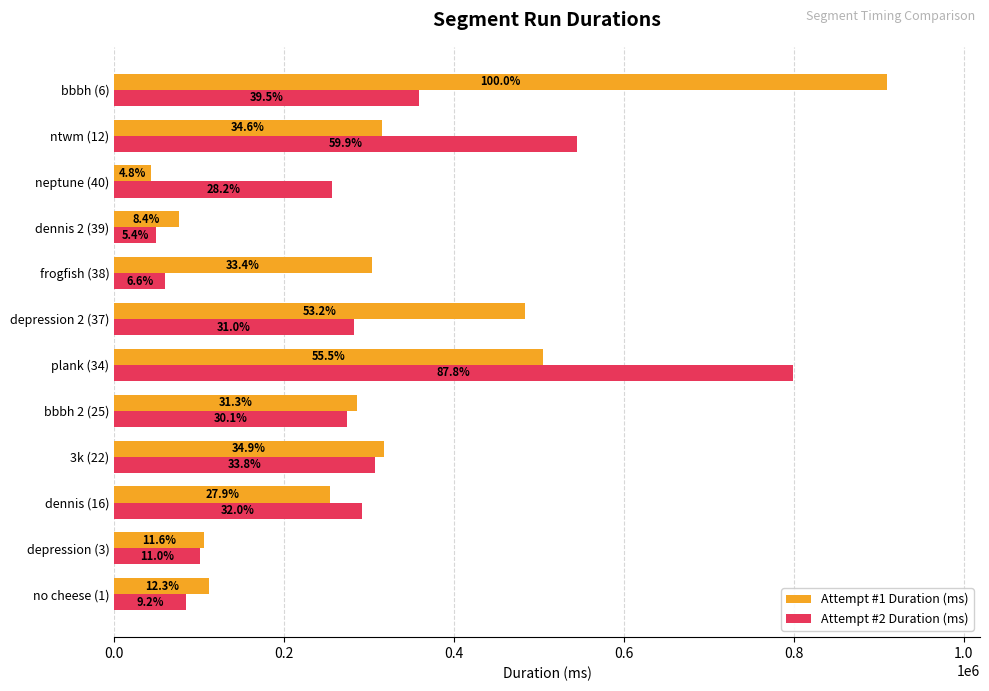

What are all the series names shown in the legend?

Attempt #1 Duration (ms), Attempt #2 Duration (ms)